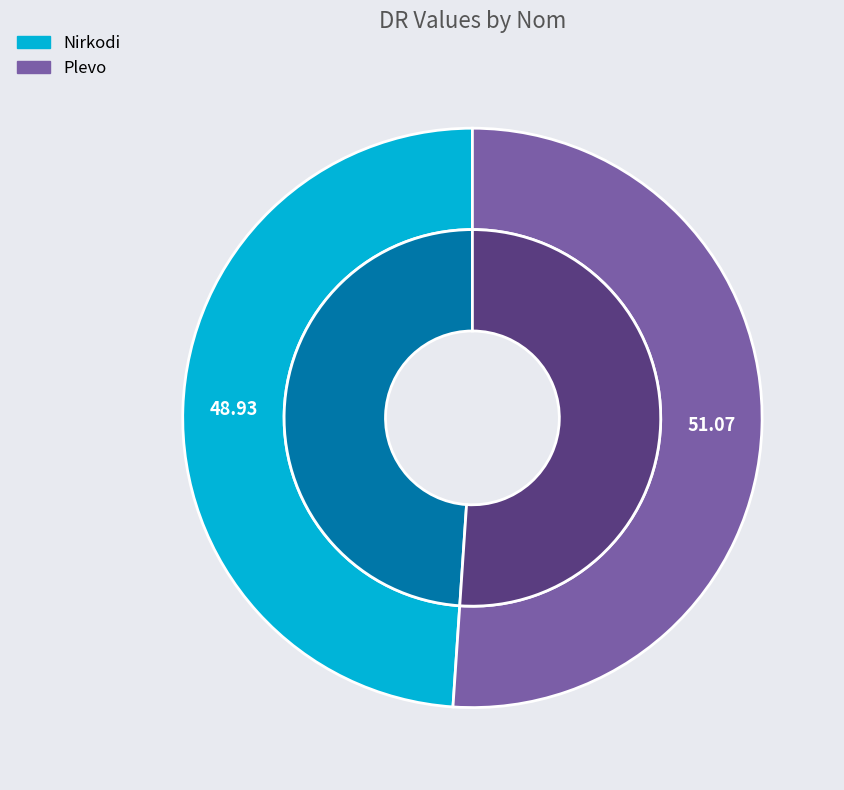

Approximately how many times larger is the value at Plevo compared to Nirkodi?

1.0